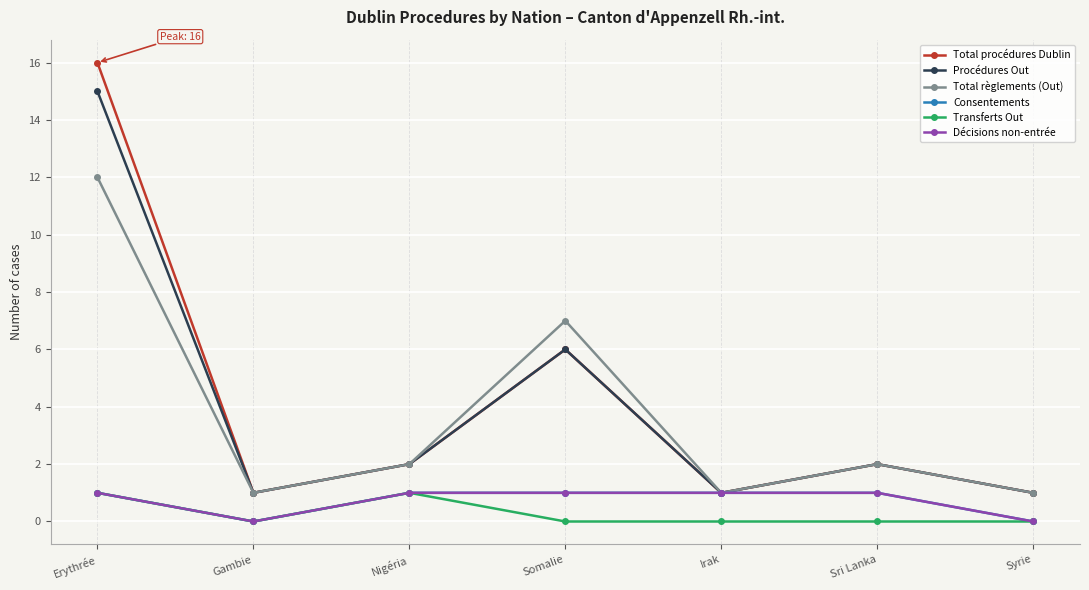

Which has a higher value, Sri Lanka or Gambie?

Sri Lanka